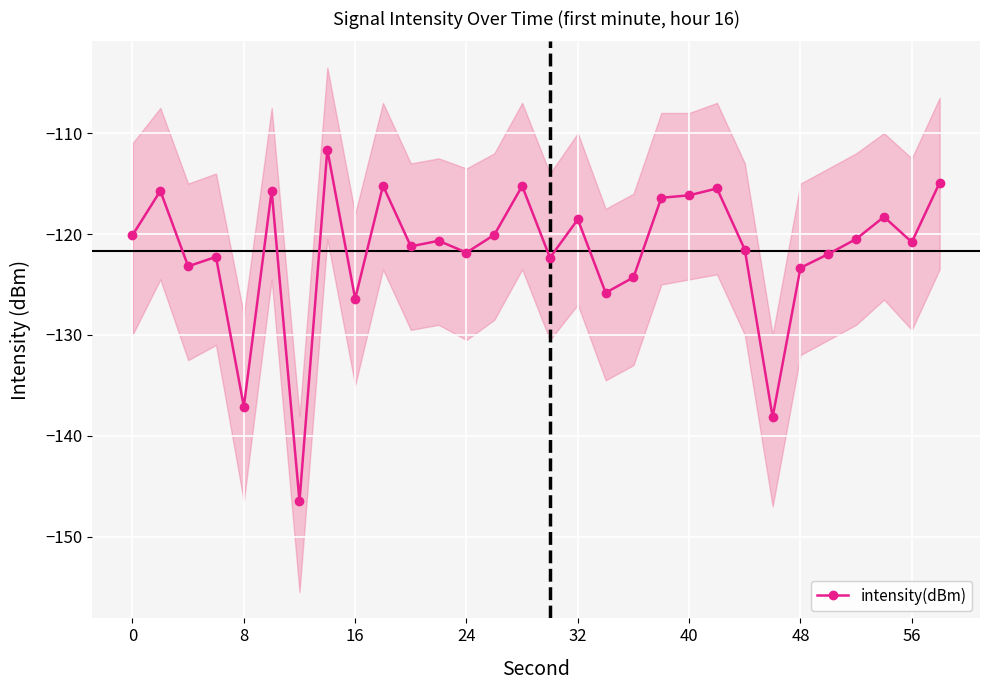

True or false: intensity(dBm) has a value of -74.8 at 40.

False